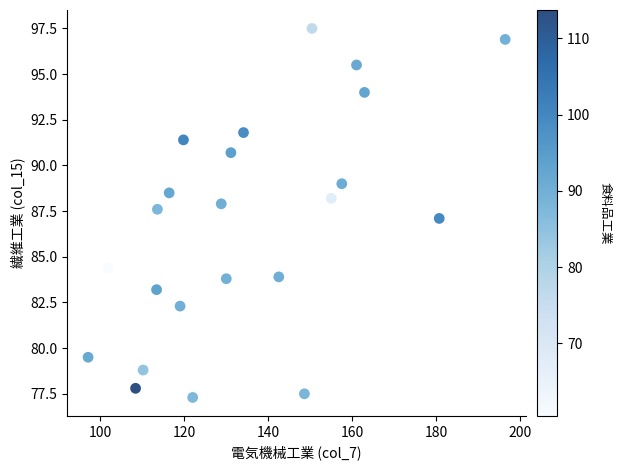

What is the range of X values (max minus min)?

99.3